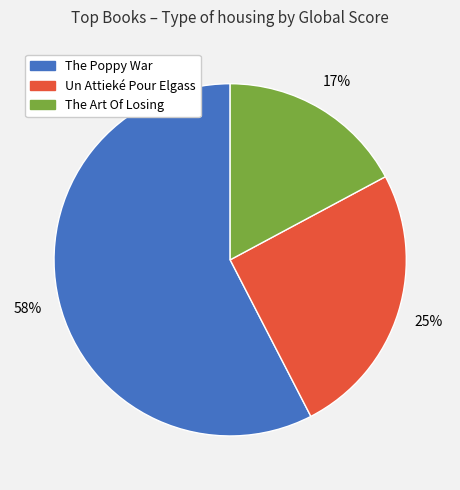

Which category accounts for the majority?

The Poppy War